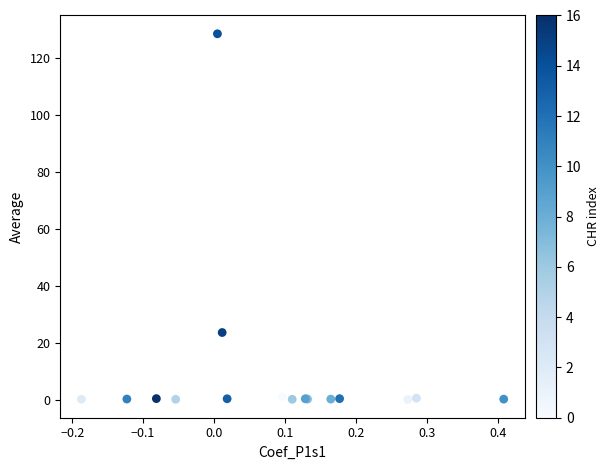

What Y value in the scatter plot is closest to 64?

23.6